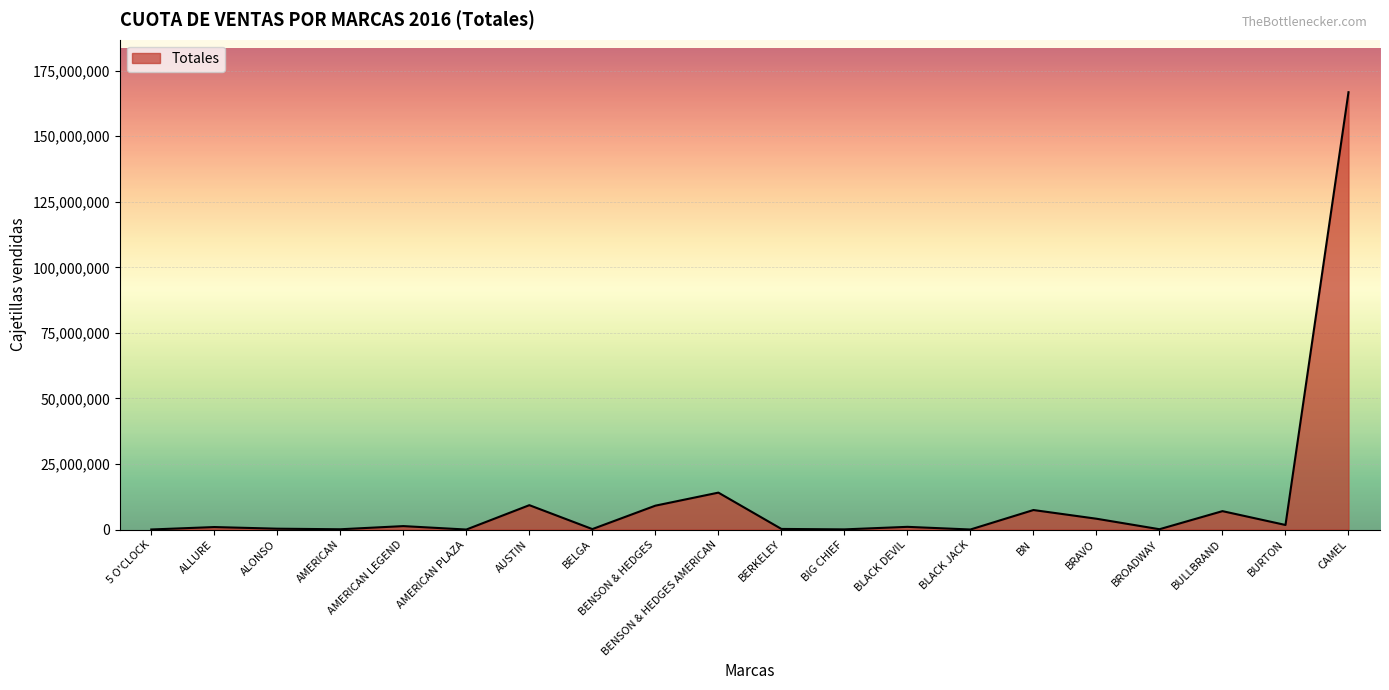

Between CAMEL and BN, which is larger?

CAMEL